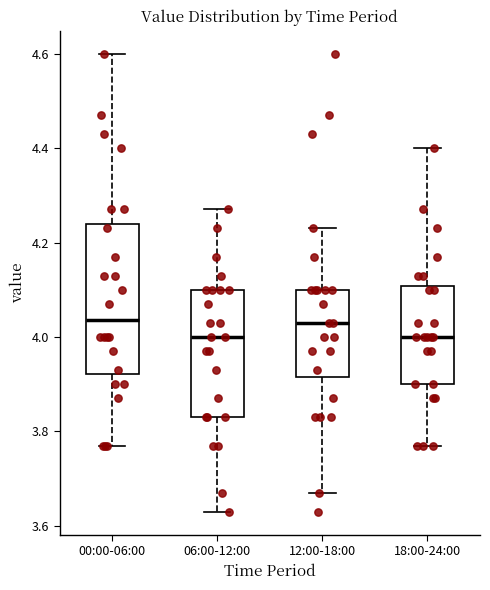

Reading left to right, read every box against the y-axis: the position of its median line, the range the box covers, and the ends of its whiskers. The values are not printed on the chart, so give them approximately, as read against the axis.

00:00-06:00: median 4.04, box 3.92 to 4.24, whiskers 3.78 to 4.60
06:00-12:00: median 4.00, box 3.84 to 4.10, whiskers 3.64 to 4.28
12:00-18:00: median 4.04, box 3.92 to 4.10, whiskers 3.68 to 4.24
18:00-24:00: median 4.00, box 3.90 to 4.10, whiskers 3.78 to 4.40